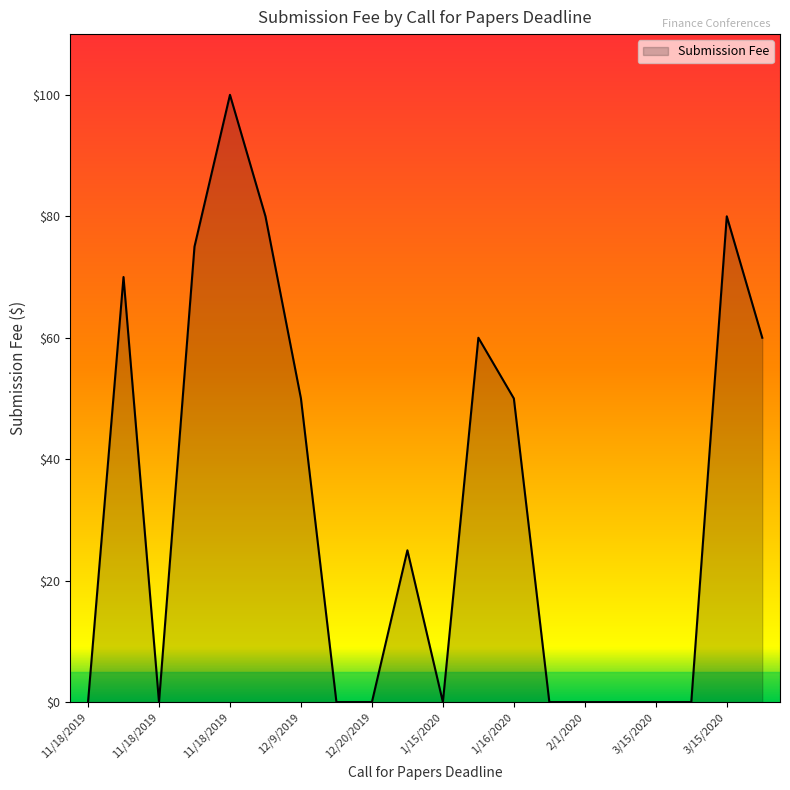

What is the difference between the maximum and minimum values?

100